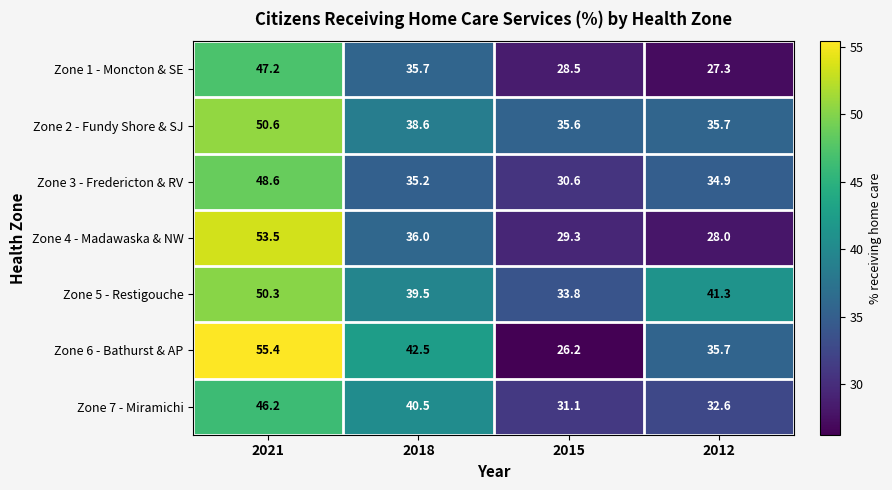

What is the greatest value displayed?

55.4